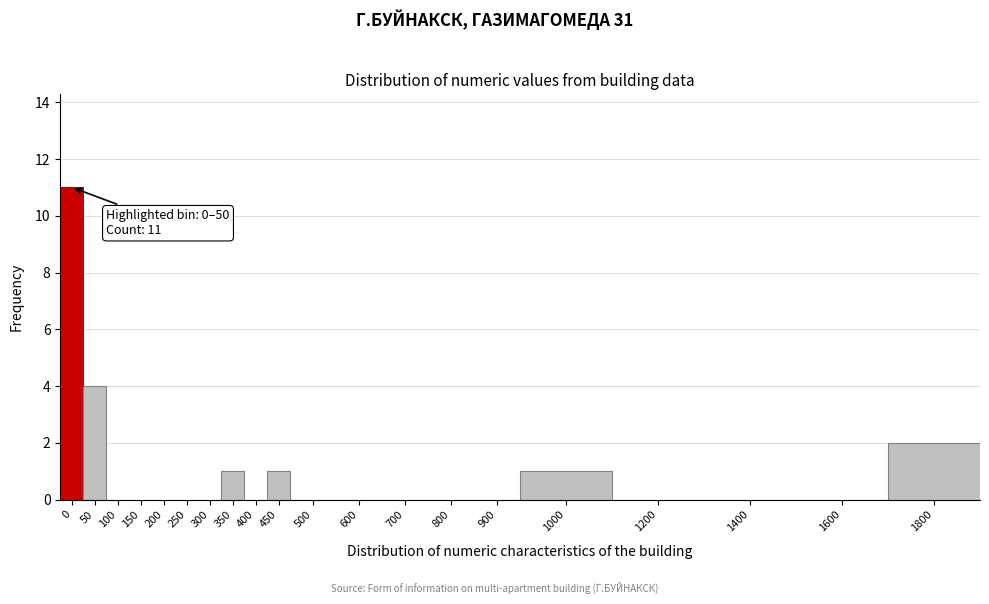

Reading left to right, extract all data points from this chart.

0=11	50=4	100=0	150=0	200=0	250=0	300=0	350=1	400=0	450=1	500=0	600=0	700=0	800=0	900=0	1000=1	1200=0	1400=0	1600=0	1800=2